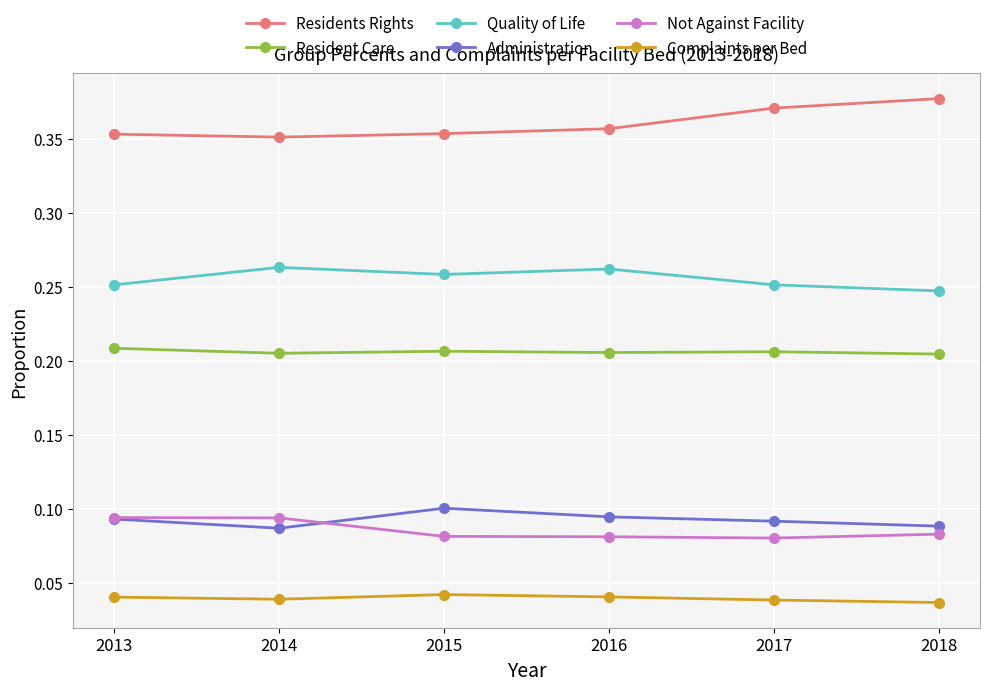

What are all the series names shown in the legend?

Residents Rights, Resident Care, Quality of Life, Administration, Not Against Facility, Complaints per Bed